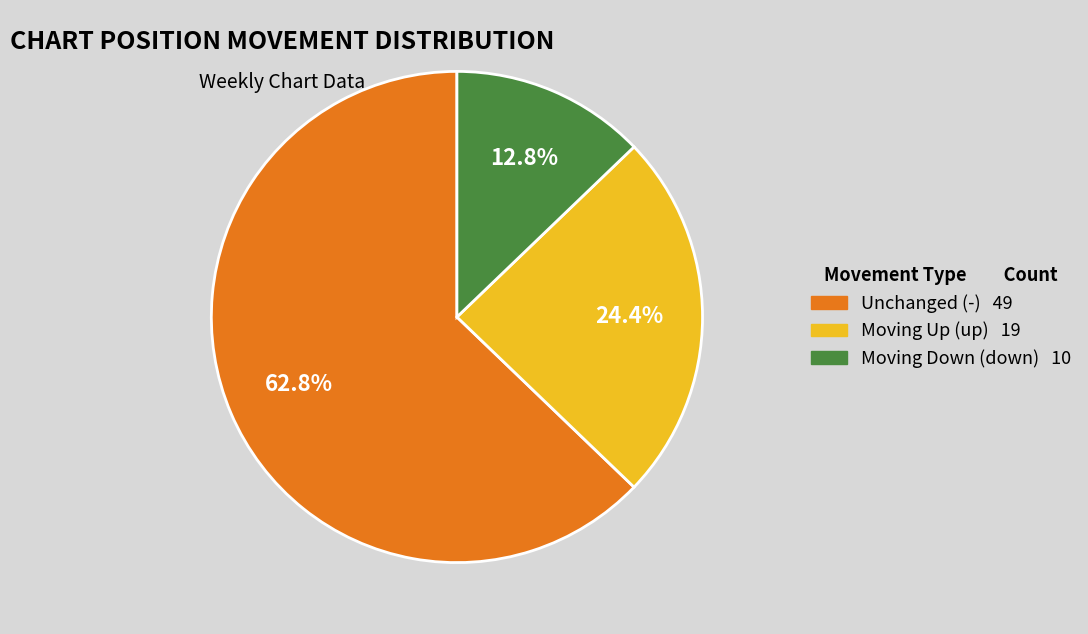

Does any single category account for the majority?

Yes